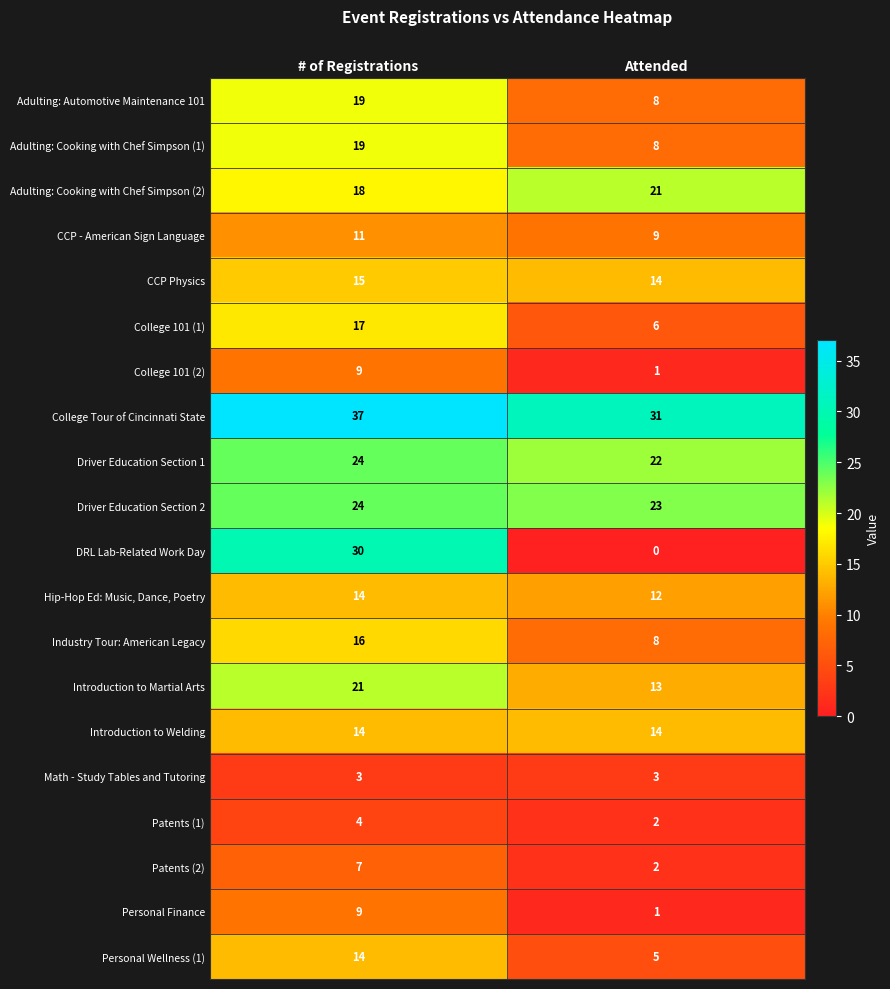

What is the difference between the highest and lowest values at # of Registrations?

34